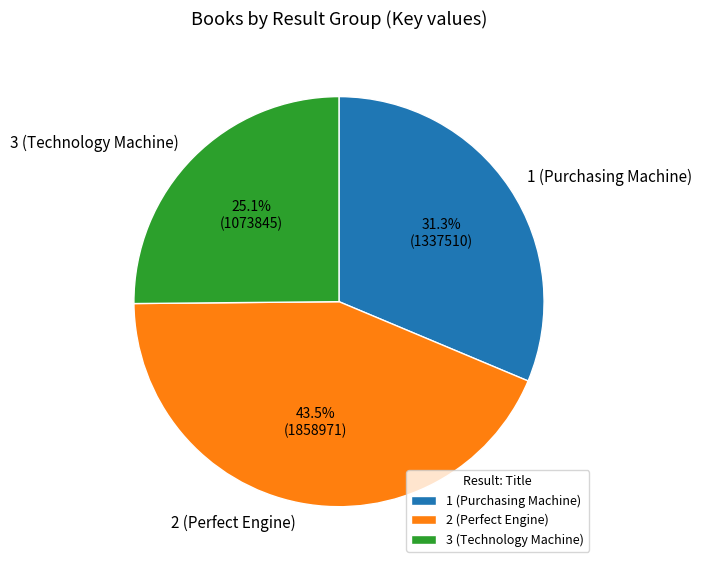

Which category has the smallest portion of the pie?

3